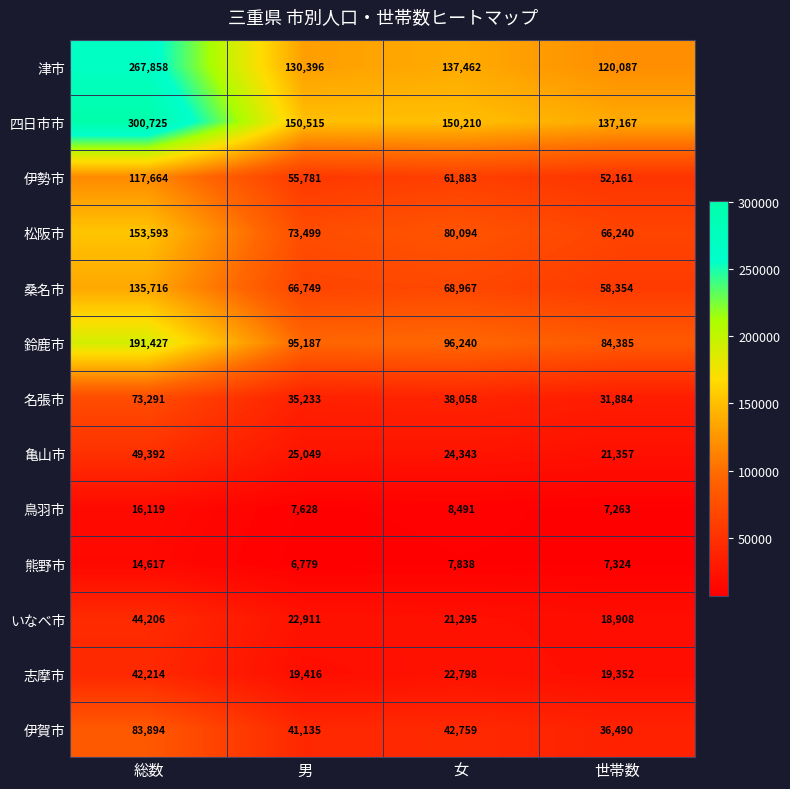

List the labels in order of 松阪市 value, smallest first.

世帯数, 男, 女, 総数